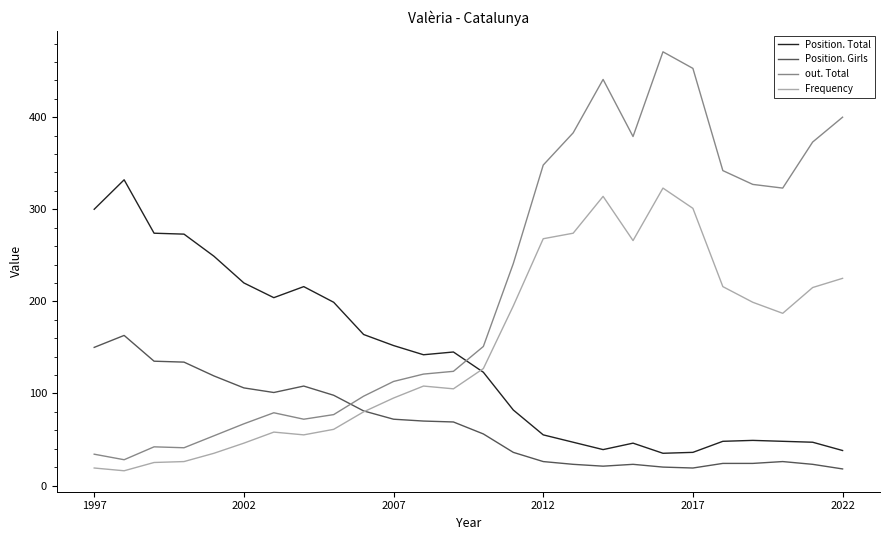

Does the chart have visible grid lines?

No